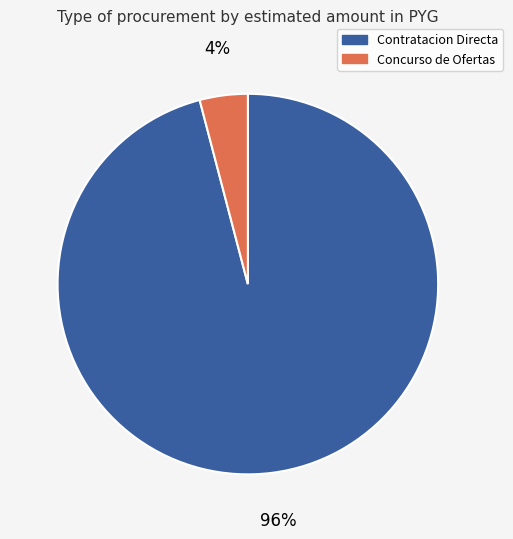

Is there any slice that represents more than half of the pie?

Yes